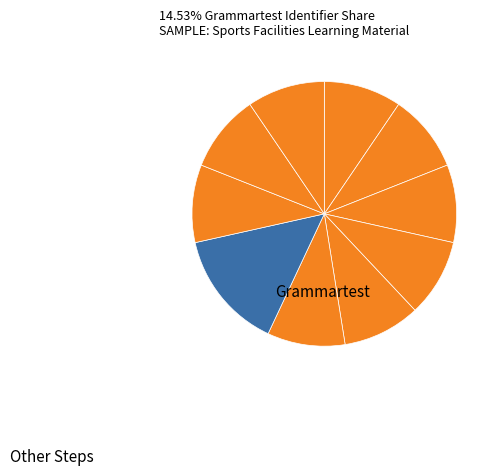

How many segments does this pie chart have?

10